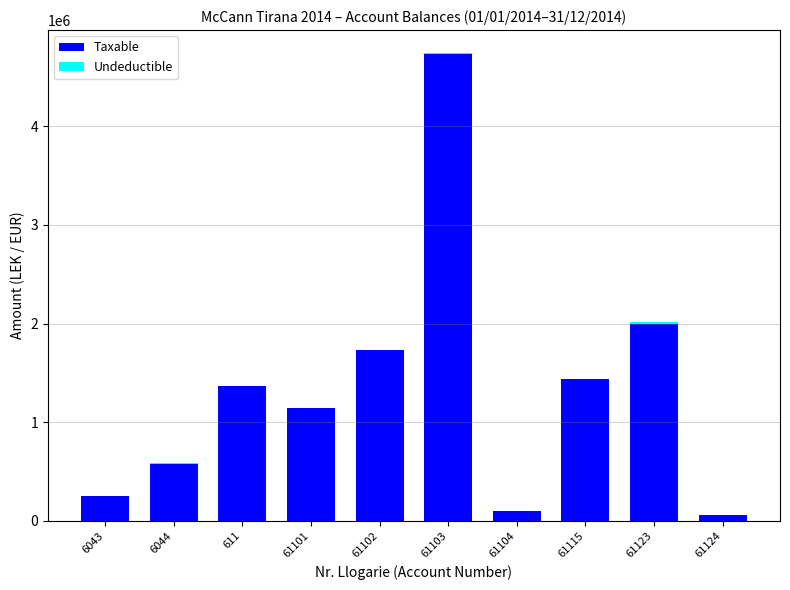

What is the maximum value for Taxable?

4731146.9